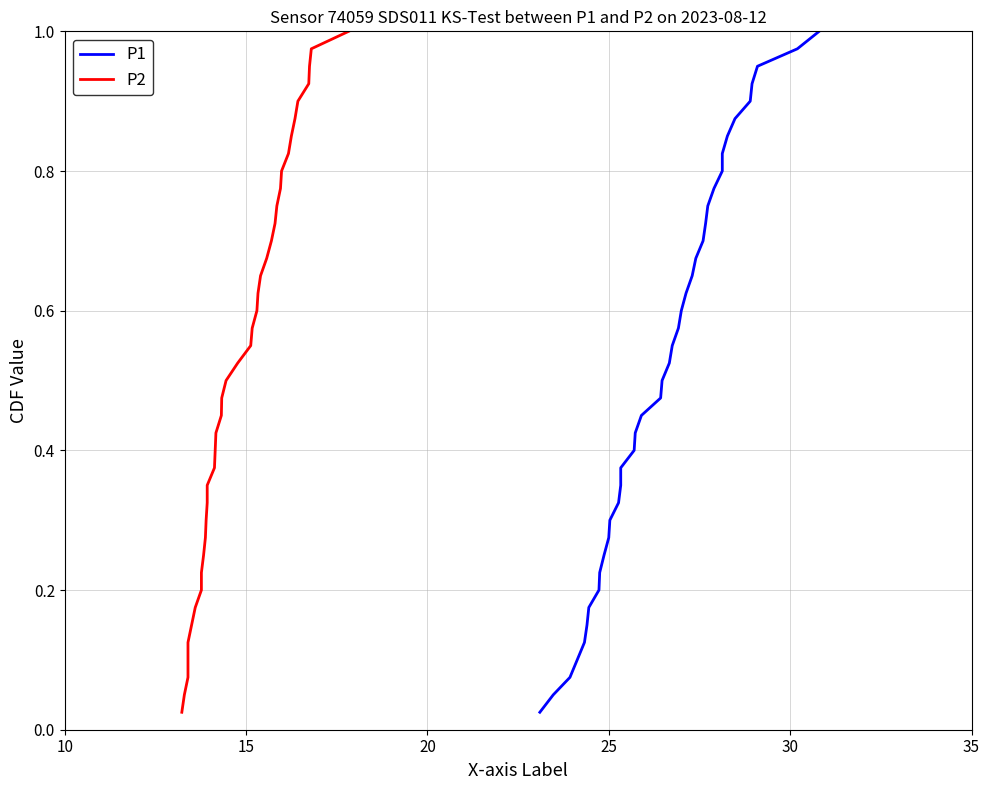

What is the difference between the second highest and second lowest values in the P1 series?

0.9